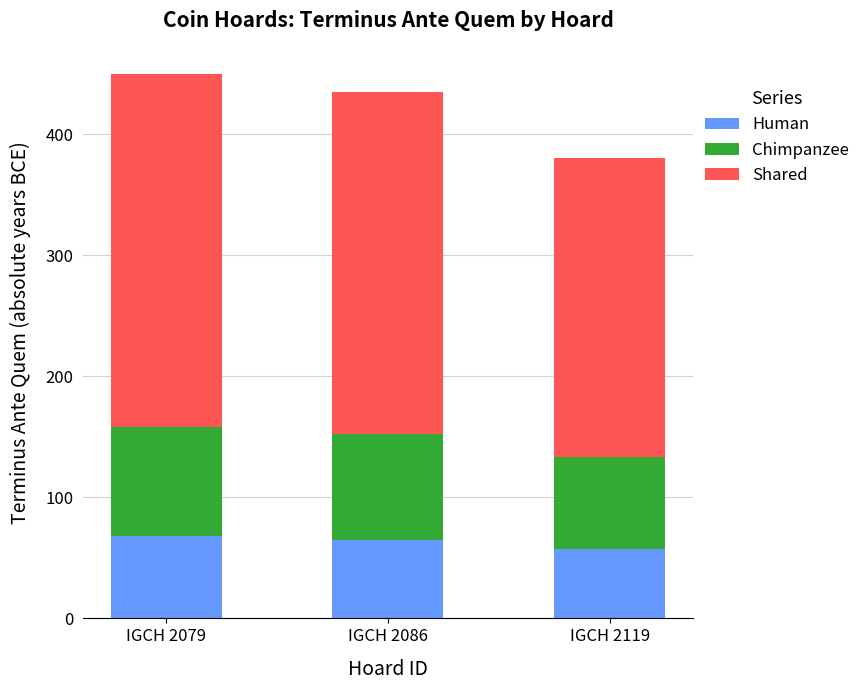

Read the Human value at IGCH 2079, to the nearest 10.

70